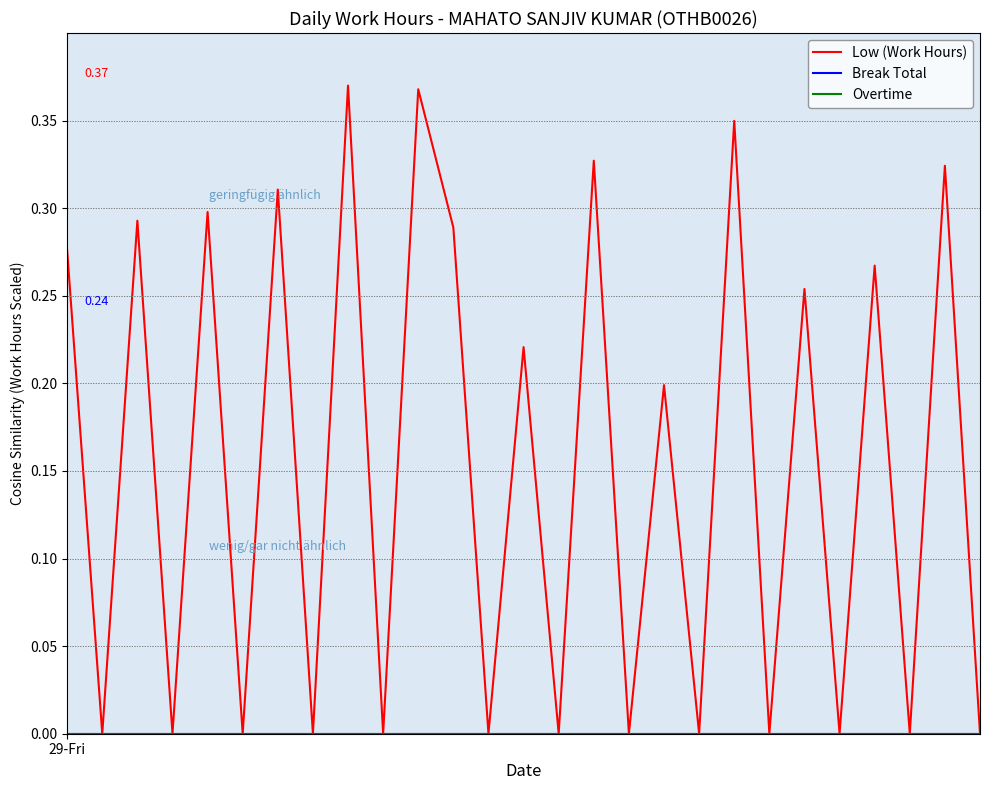

Does the chart display data point markers on the line(s)?

No